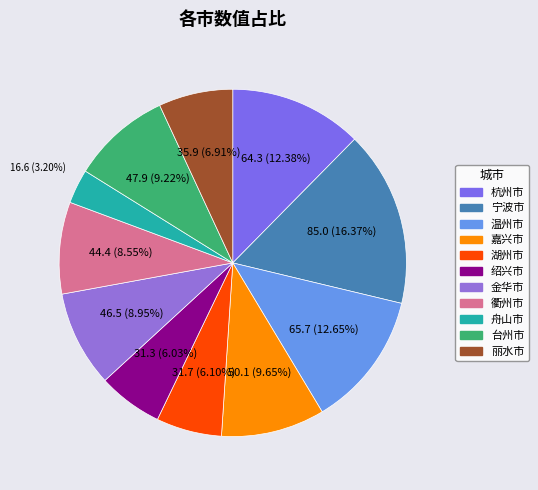

How many slices are in this pie chart?

11